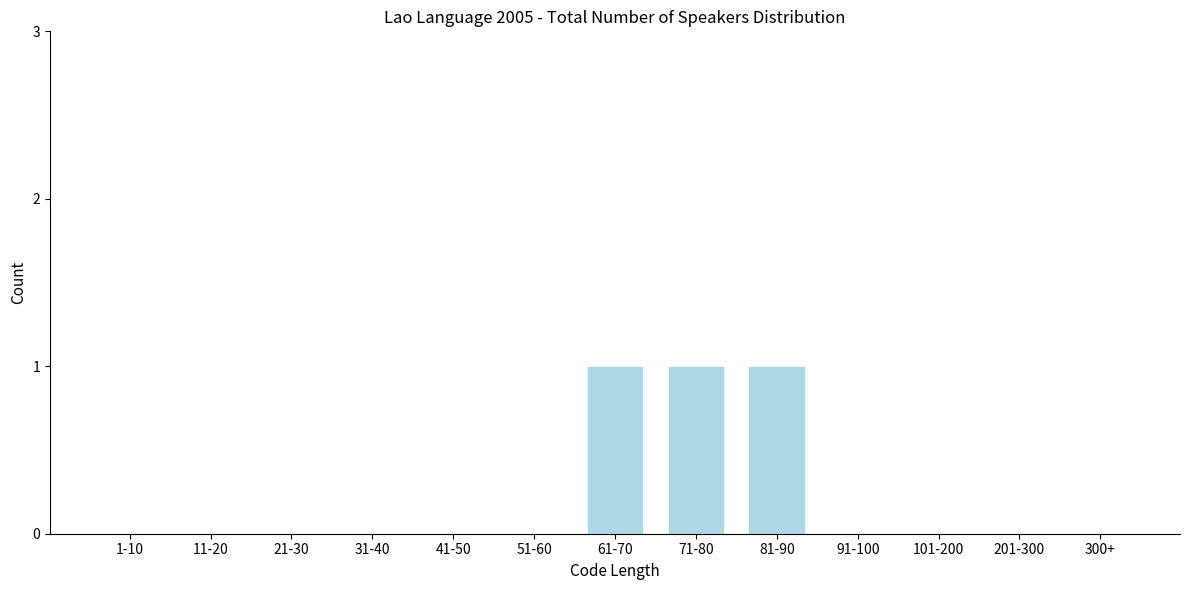

Reading right to left, what are all the values shown in this chart?

300+=0	201-300=0	101-200=0	91-100=0	81-90=1	71-80=1	61-70=1	51-60=0	41-50=0	31-40=0	21-30=0	11-20=0	1-10=0